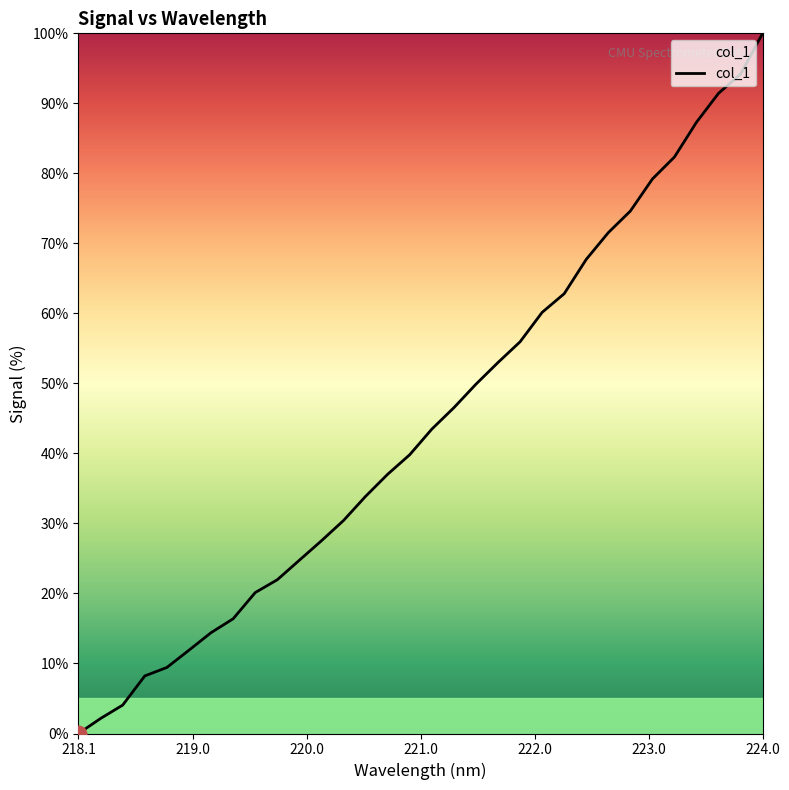

What is the maximum value shown in the chart?

100.0